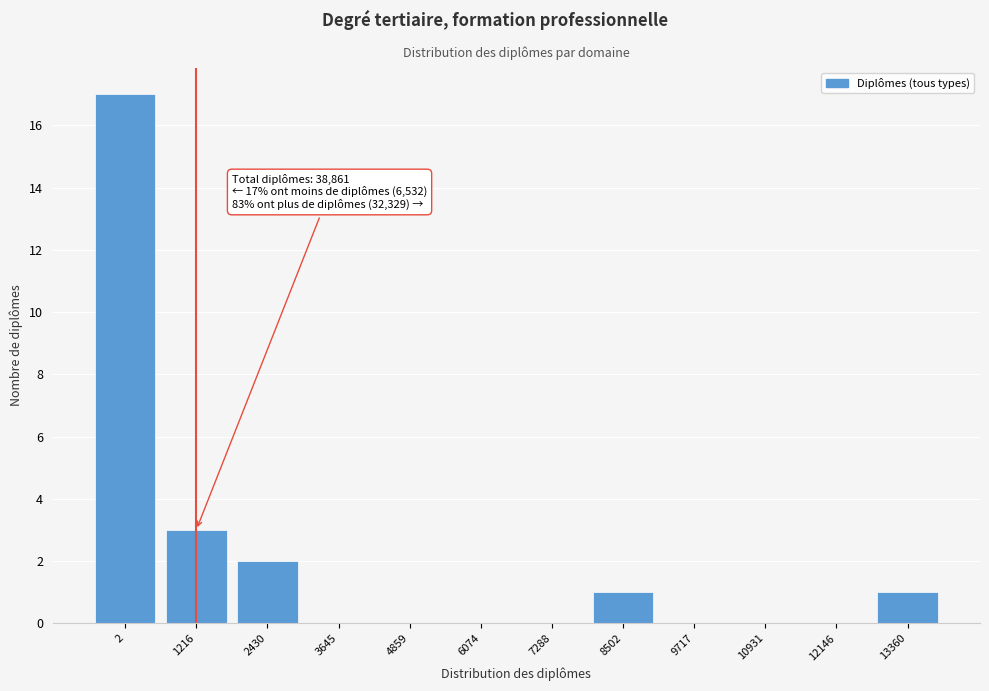

Reading right to left, what are all the values shown in this chart?

13360=1	12146=0	10931=0	9717=0	8502=1	7288=0	6074=0	4859=0	3645=0	2430=2	1216=3	2=17